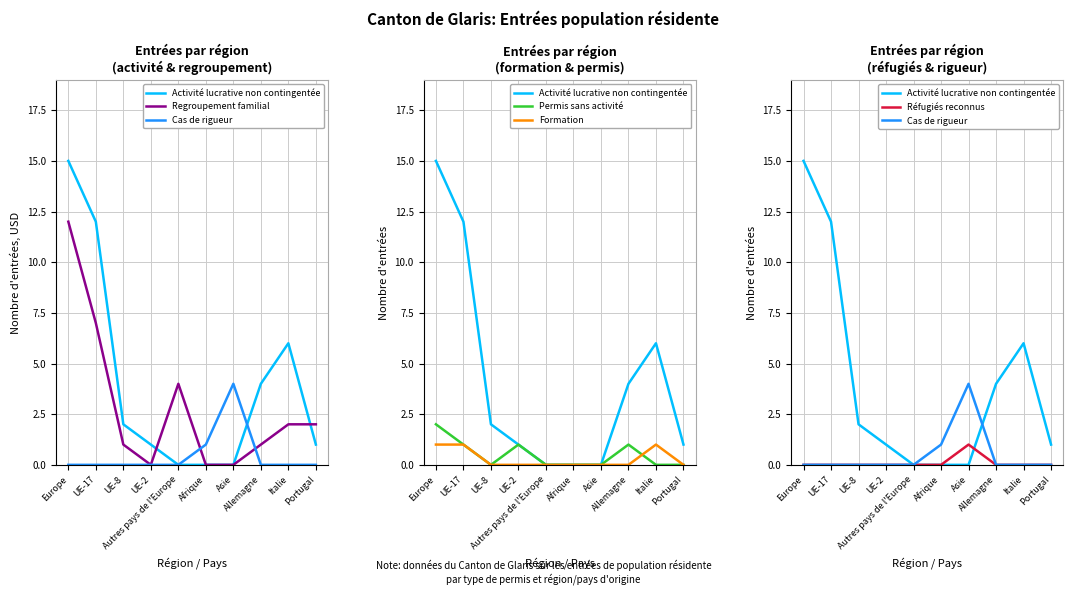

Which series has the largest range (max minus min)?

Activité lucrative non contingentée